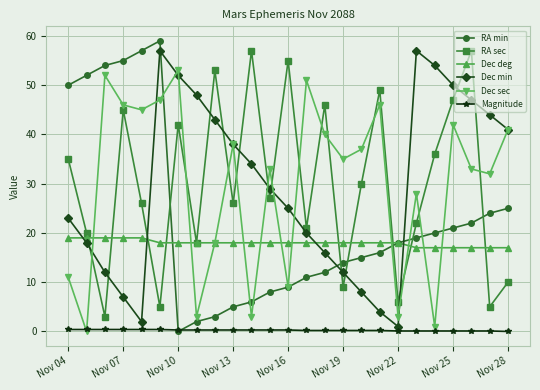

True or false: Magnitude and RA sec cross at least once.

False